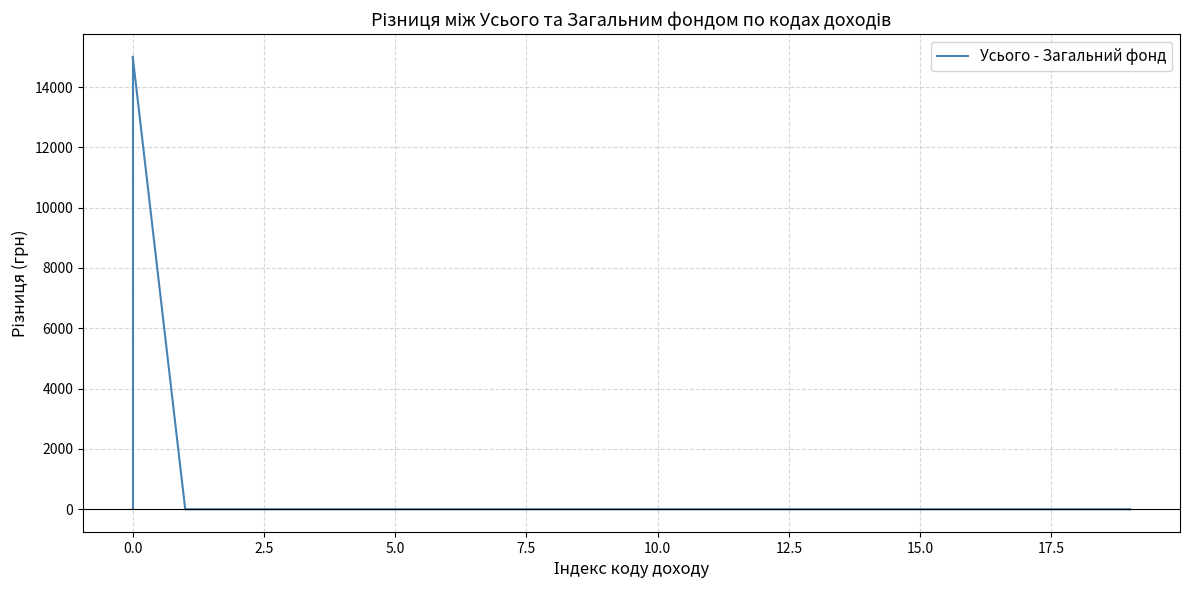

What is the maximum value for Усього - Загальний фонд?

15000